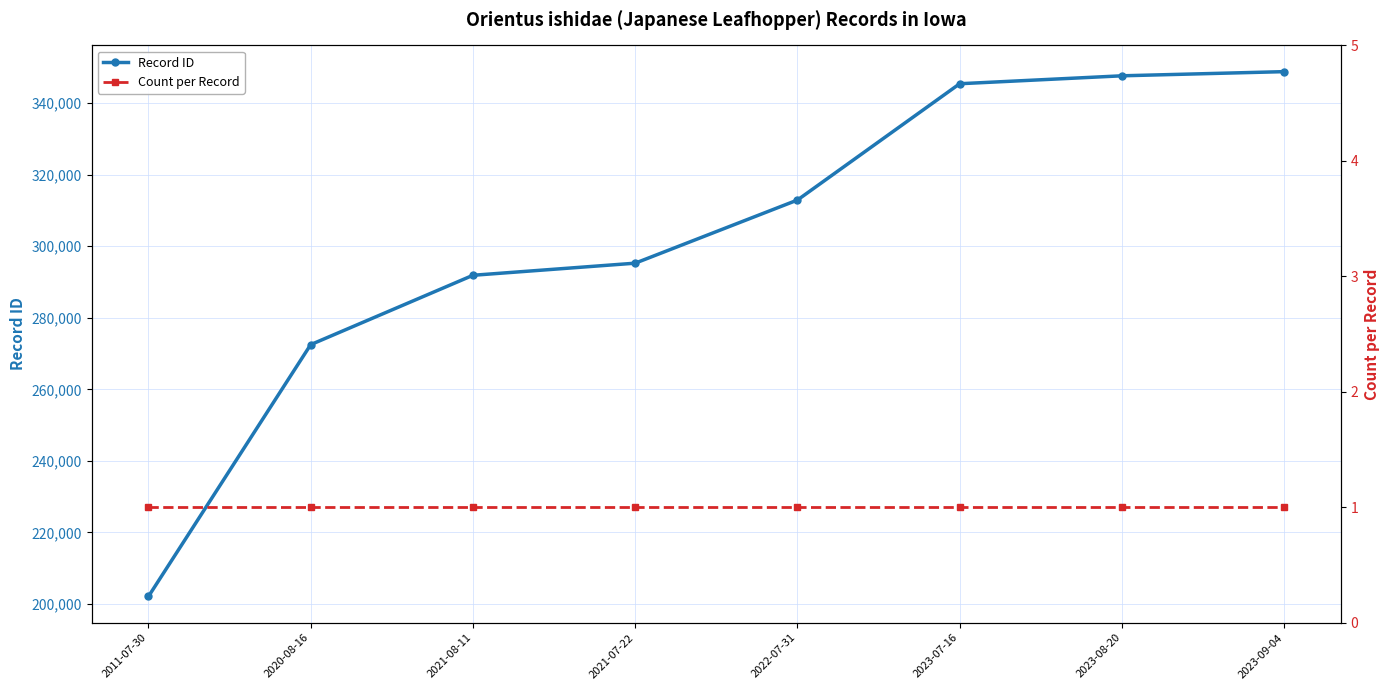

True or false: Count per Record and Record ID intersect in this chart.

False